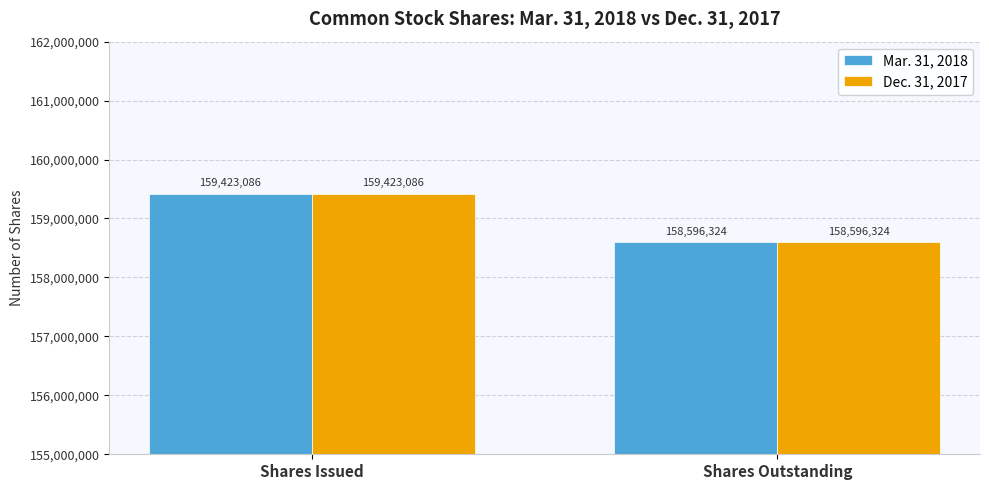

Rank the categories by Dec. 31, 2017 value from highest to lowest.

Shares Issued, Shares Outstanding